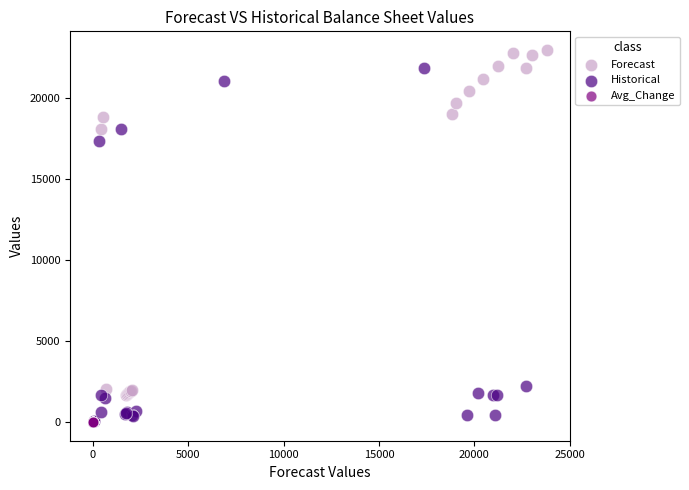

Which series has the widest spread of Y values?

Forecast